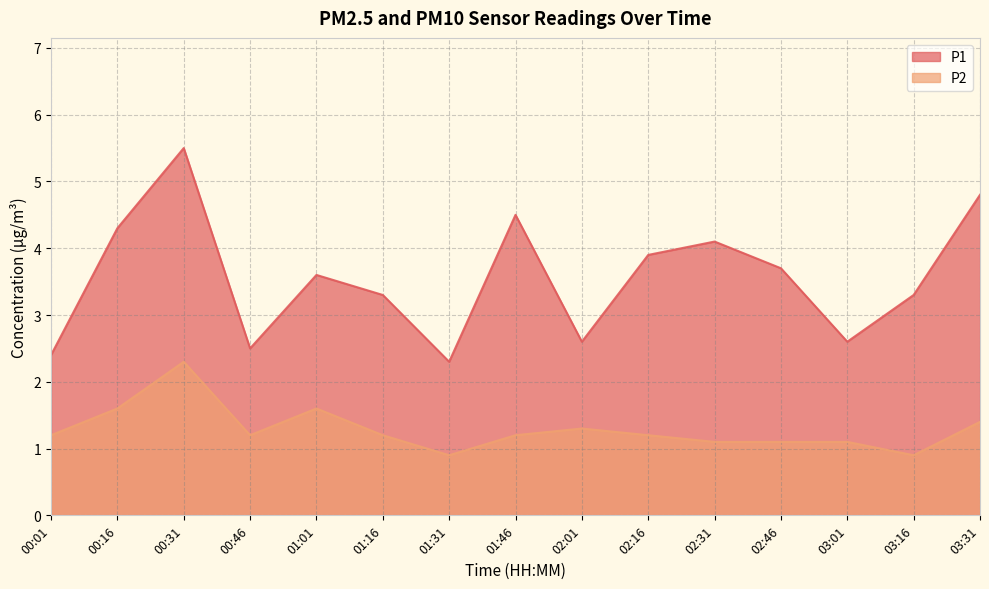

How many lines are shown in the chart?

2